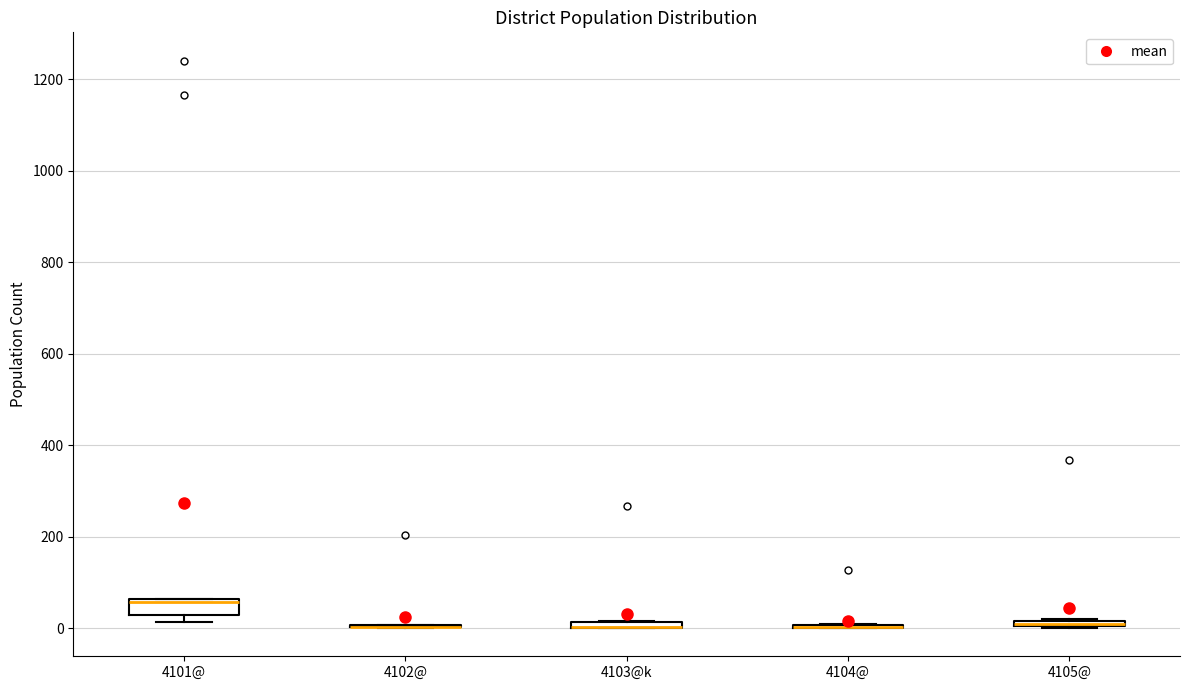

Comparing the boxes themselves (not the whiskers), which one is the tallest?

4101@